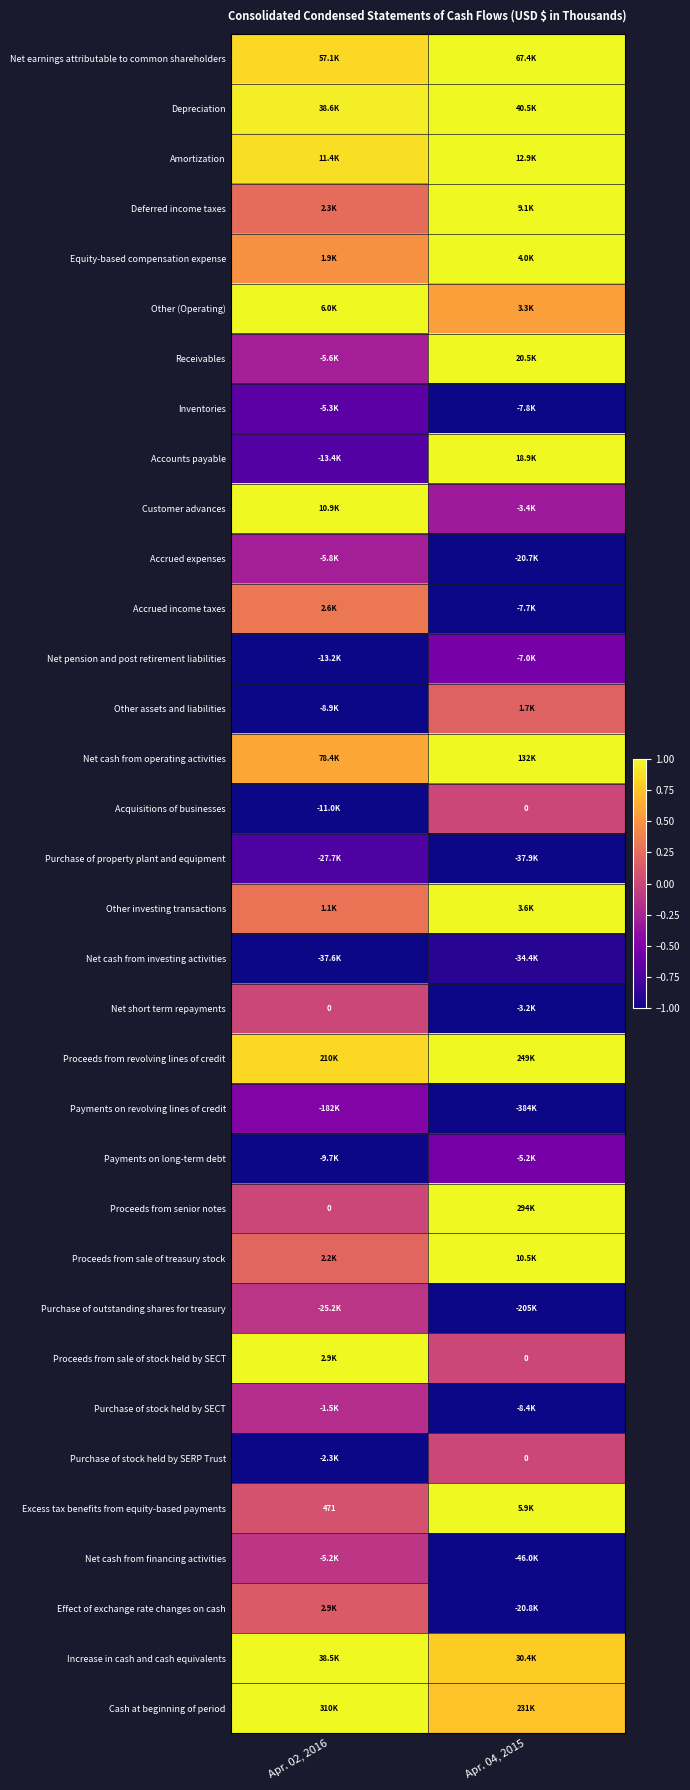

Is it true that Proceeds from senior notes equals 0.0 at Apr. 02, 2016?

True